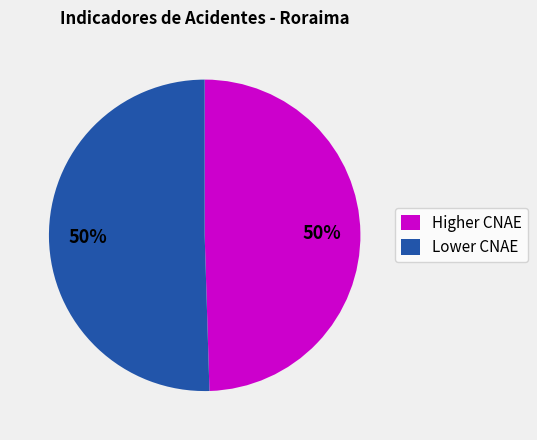

What percentage is the Higher CNAE slice, to the nearest percent?

50%